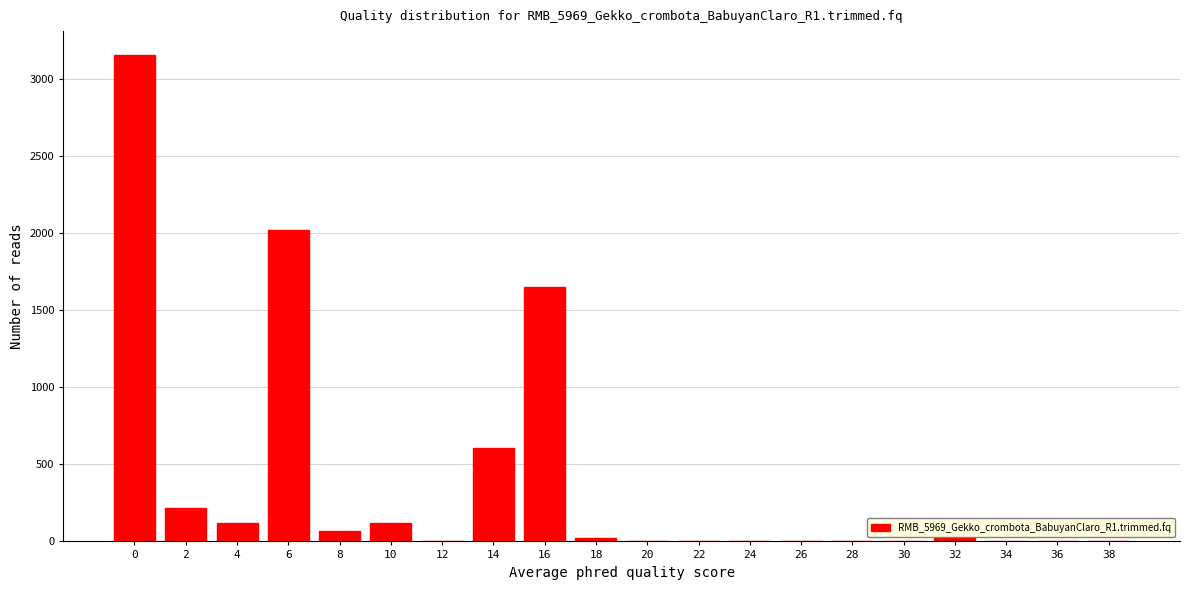

What is the sum of the values at 24 and 14?

607.4